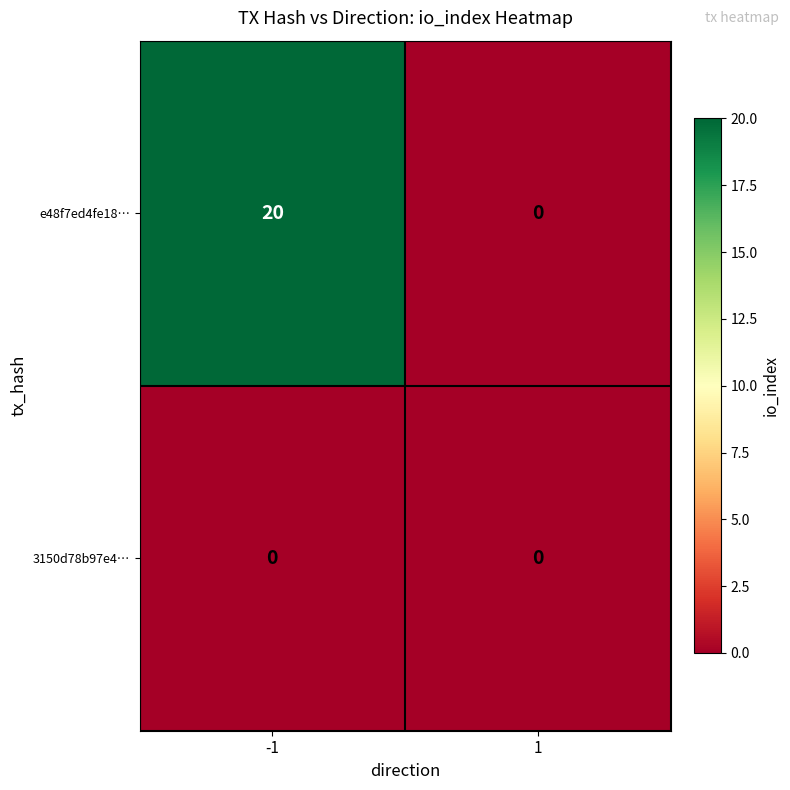

Reading left to right, what are all the values shown in this chart?

e48f7ed4fe18…: -1=20	1=0
3150d78b97e4…: -1=0	1=0